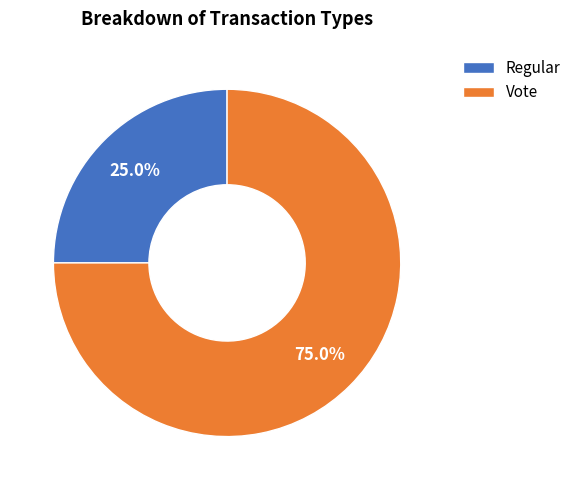

Is there any slice that represents more than half of the pie?

Yes